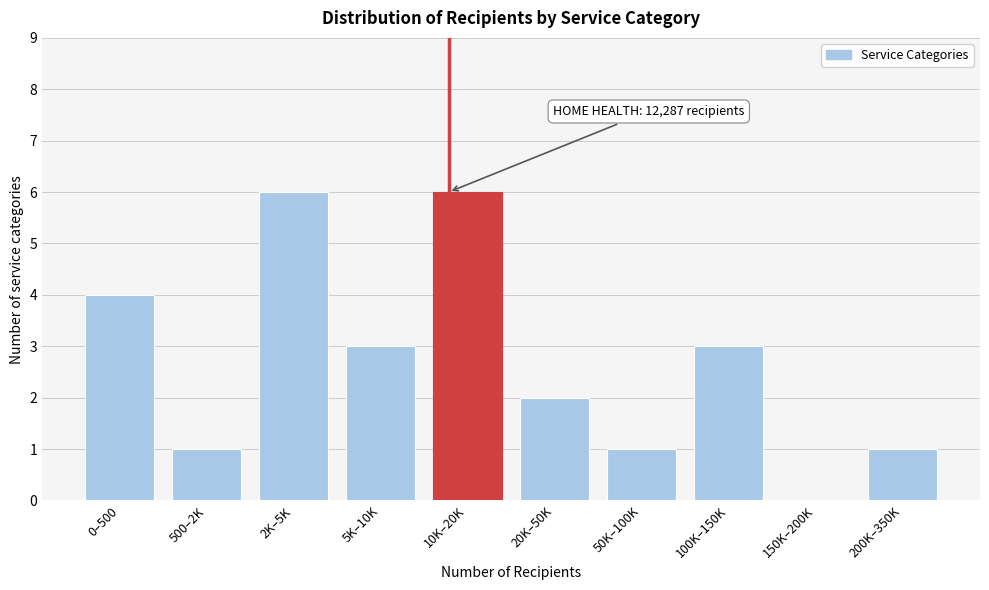

Reading left to right, what are all the values shown in this chart?

0–500=4	500–2K=1	2K–5K=6	5K–10K=3	10K–20K=6	20K–50K=2	50K–100K=1	100K–150K=3	150K–200K=0	200K–350K=1